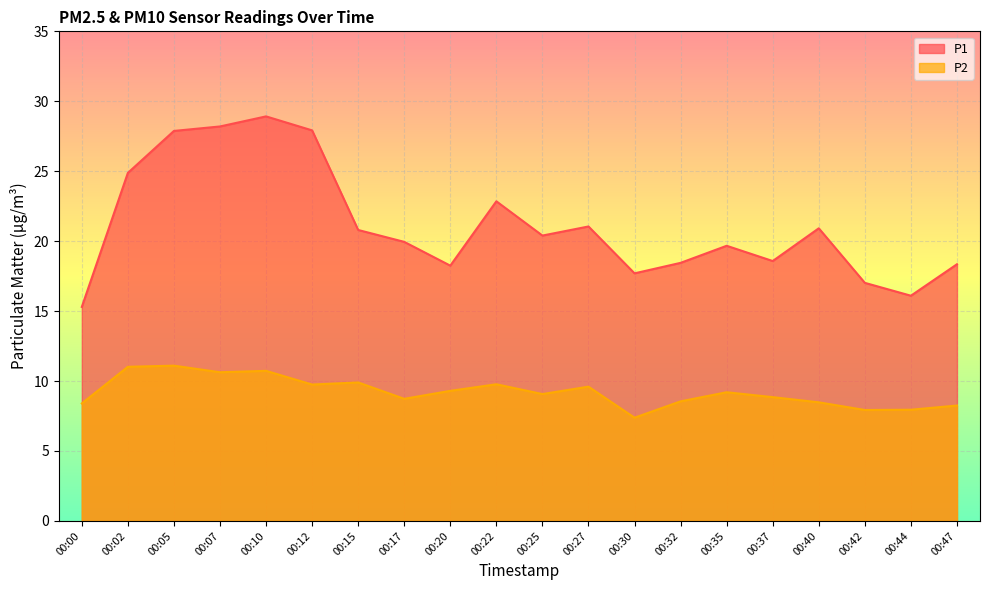

What is the approximate value of P1 at 00:42?

17.0